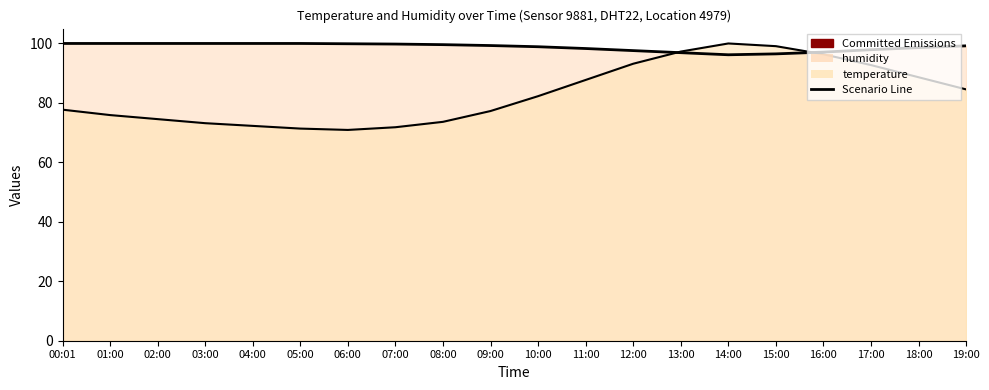

Is the value of temperature trend at 04:00 greater than the value of Scenario Line at 04:00?

No